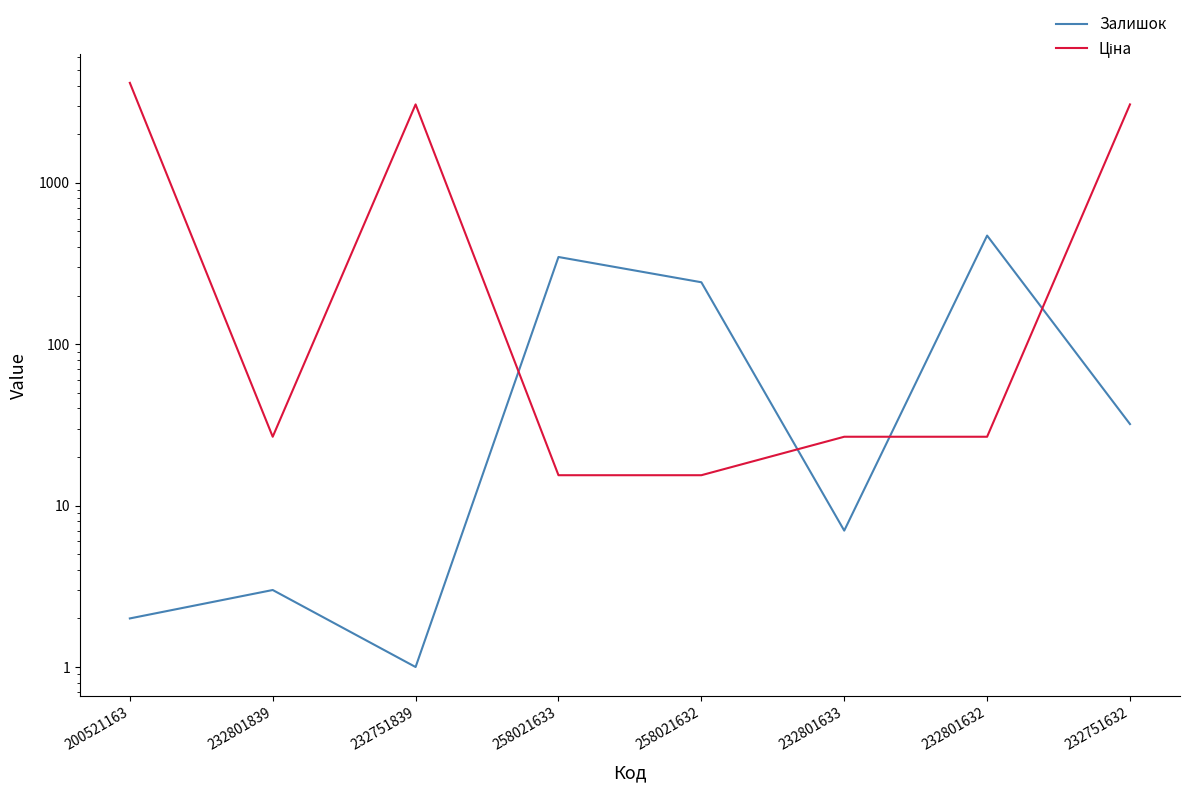

What is the difference between the Ціна values at 200521163 and 258021632?

4146.4